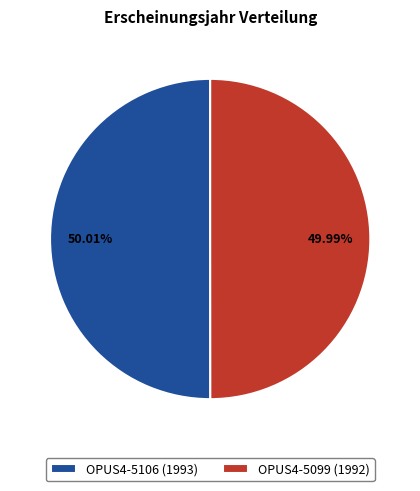

Does any single category account for the majority?

Yes